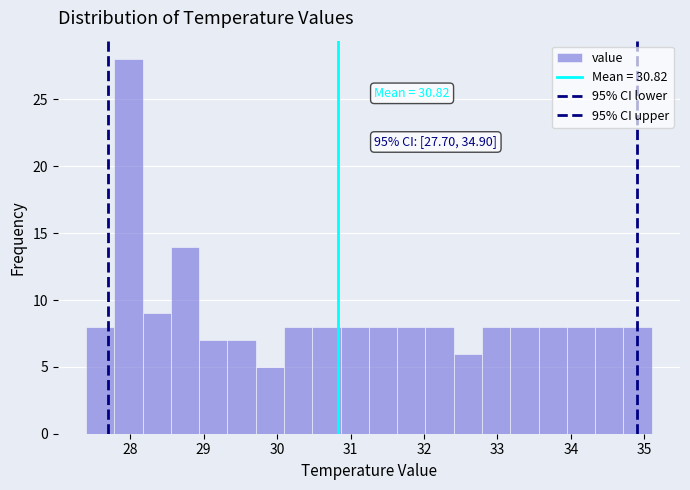

Read against the x-axis, roughly where is the centre of the tallest bar?

28.0